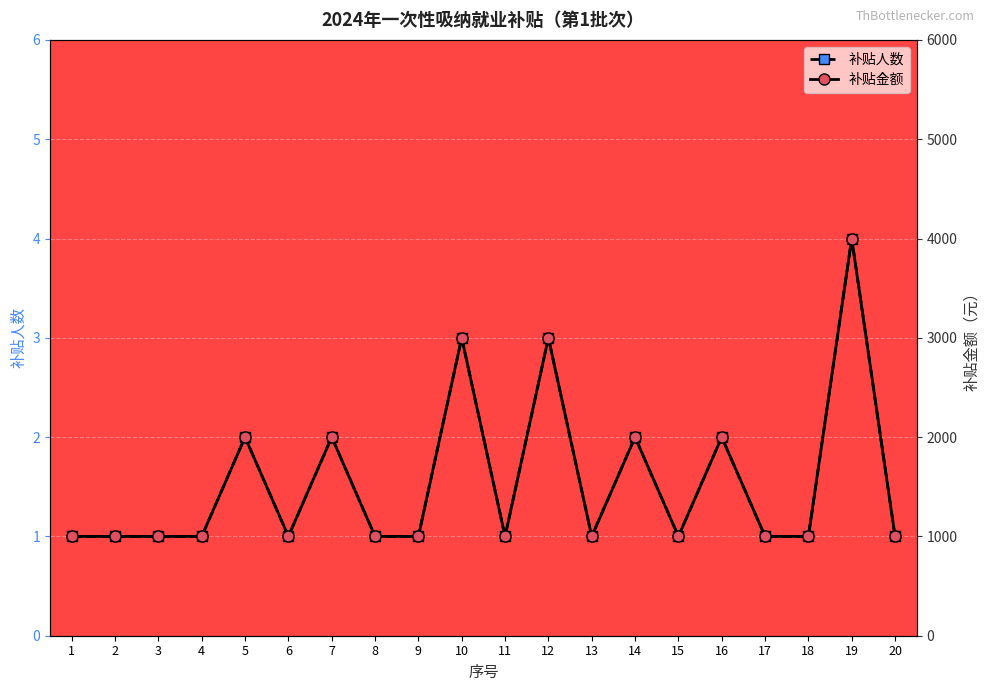

True or false: 补贴金额 has a value of 1463 at 2.

False